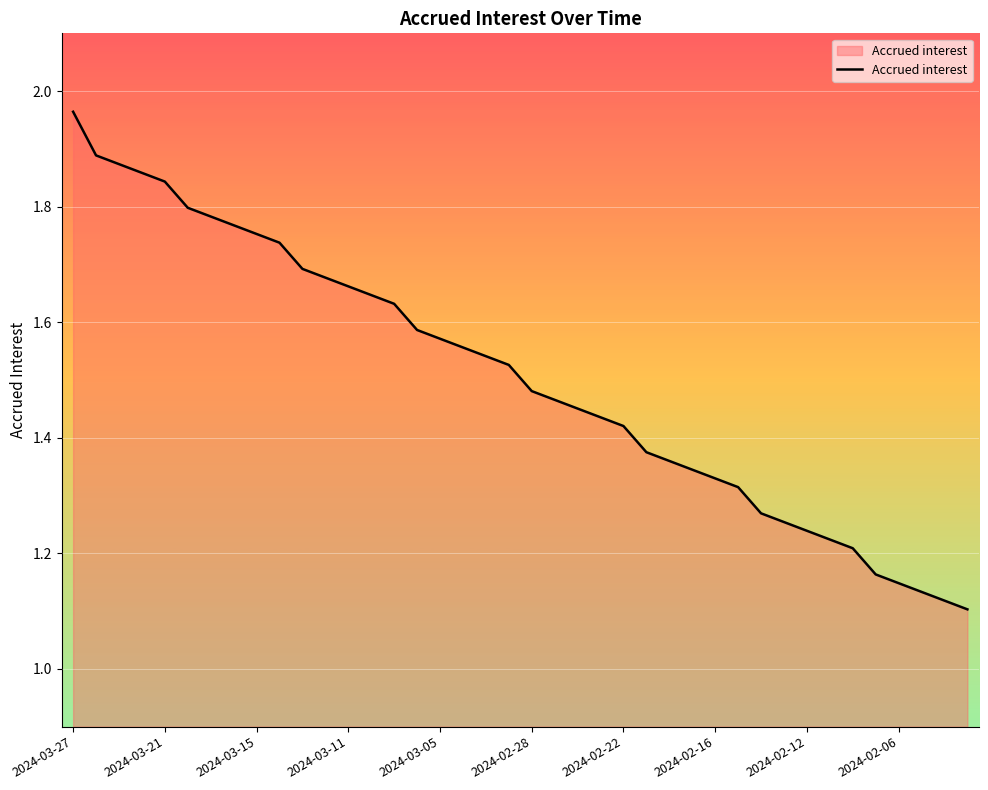

Is this an area chart (filled region under the line)?

Yes